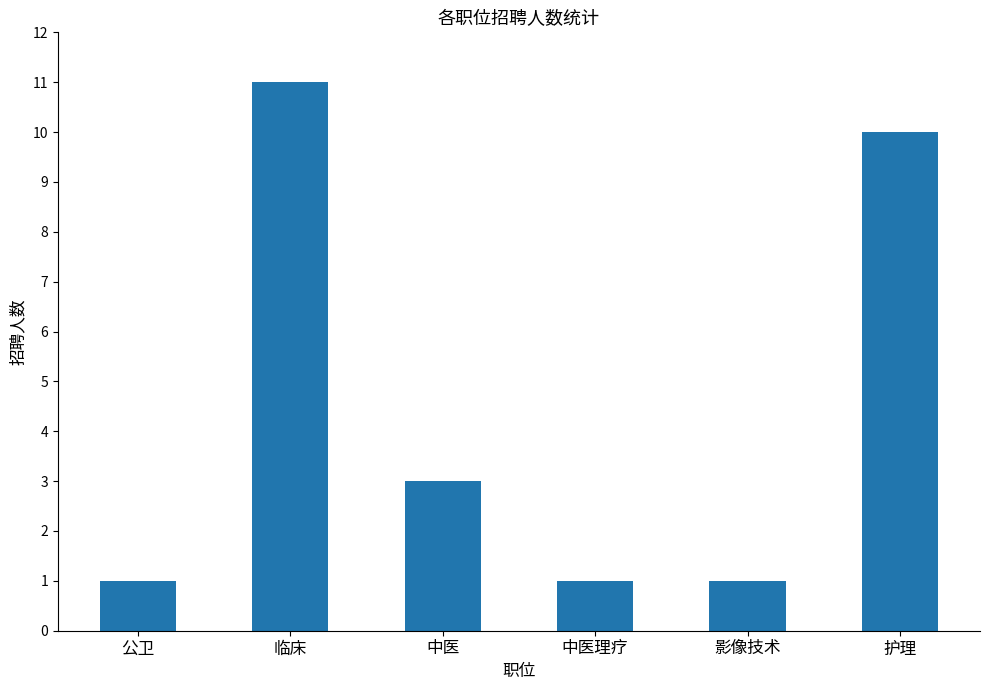

What is the ratio of the value at 护理 to the value at 中医理疗?

10.0